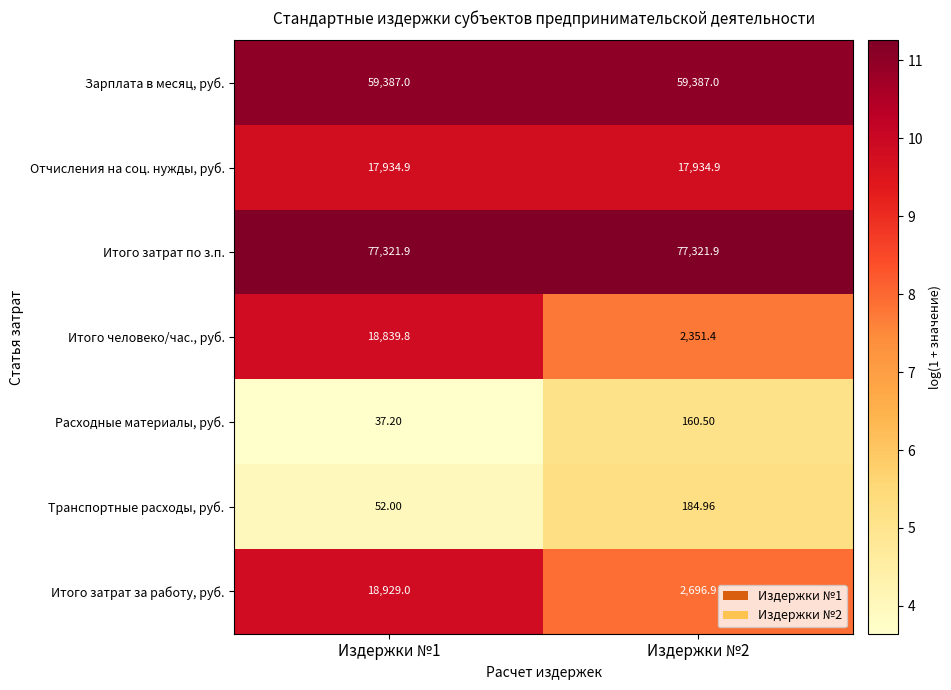

Which series has the largest range (max minus min)?

Итого человеко/час., руб.